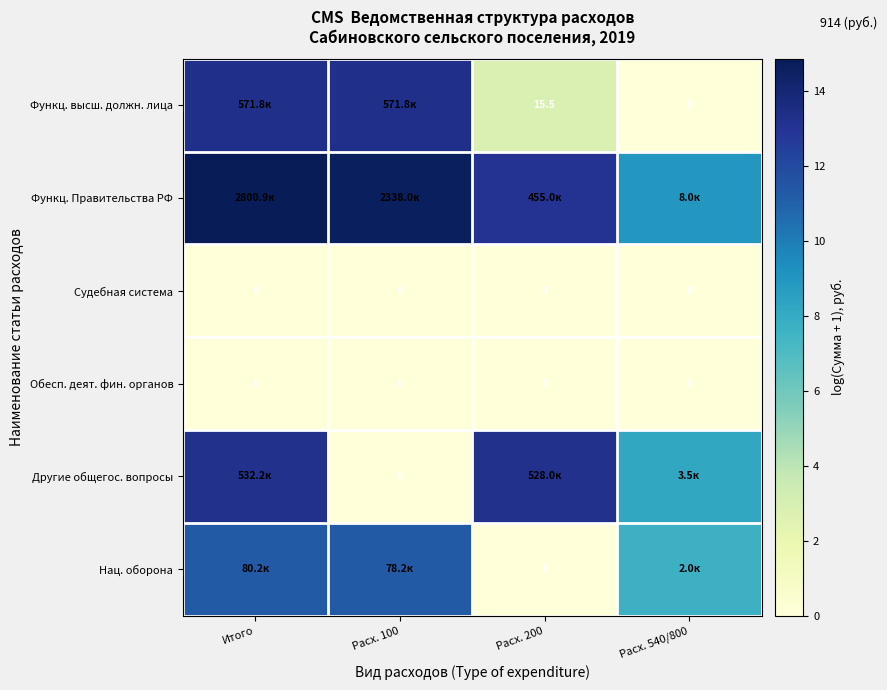

The value of Функц. Правительства РФ at Расх. 100 is 8.5. True or false?

False